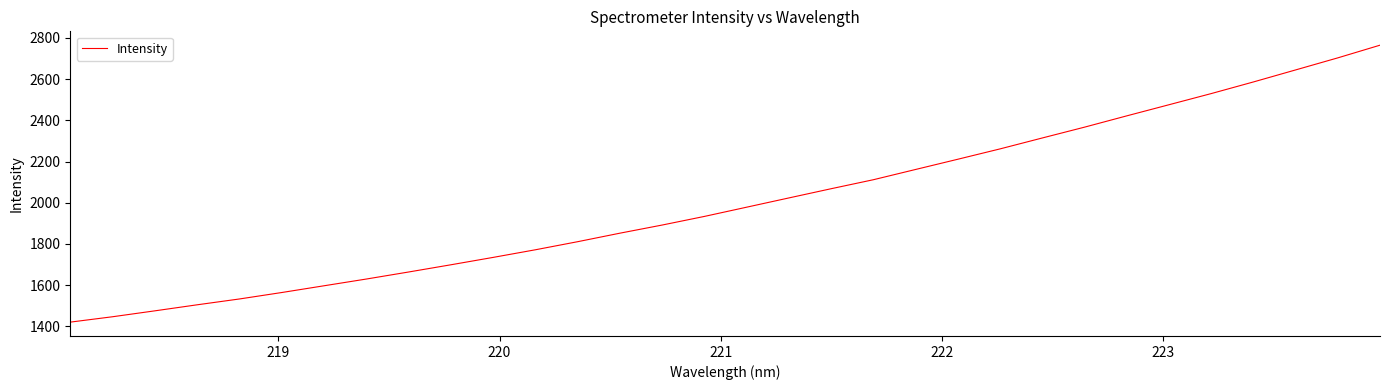

What is the sum of all values?

64153.8